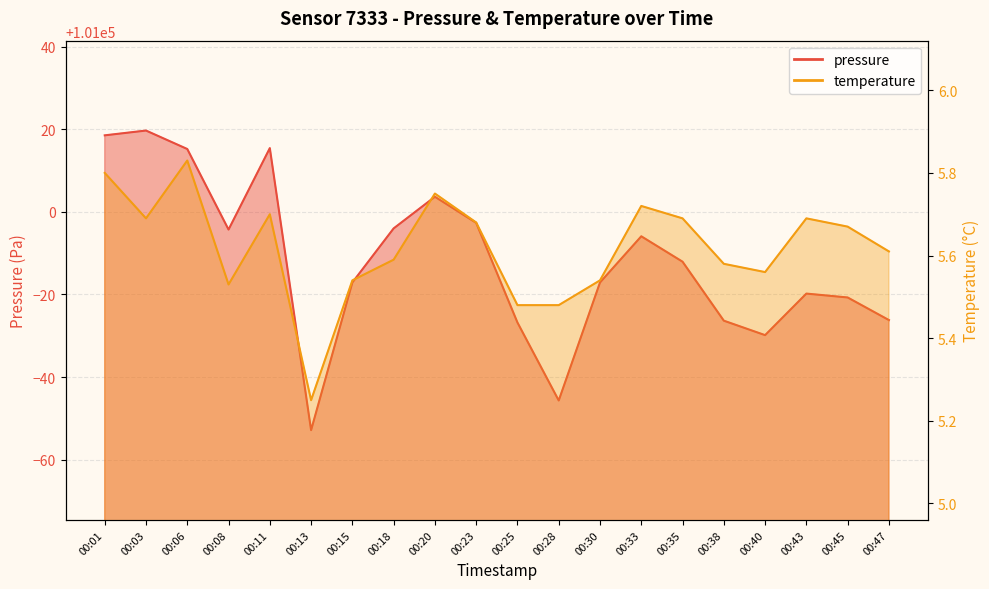

Which label corresponds to the smallest value in the chart?

00:13